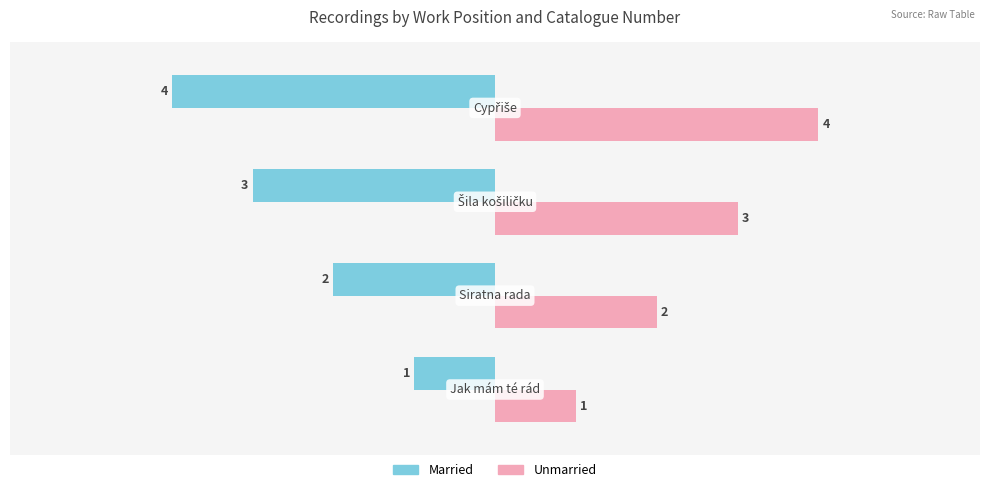

List the series in order of their overall mean, highest first.

Unmarried, Married